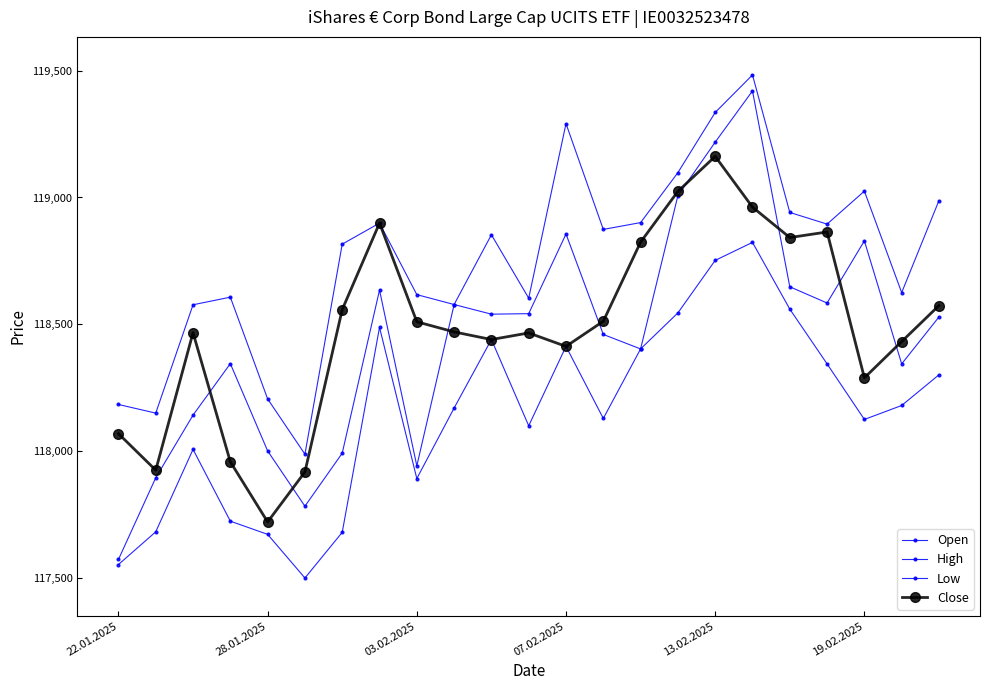

What is the average value of the Open series?

118446